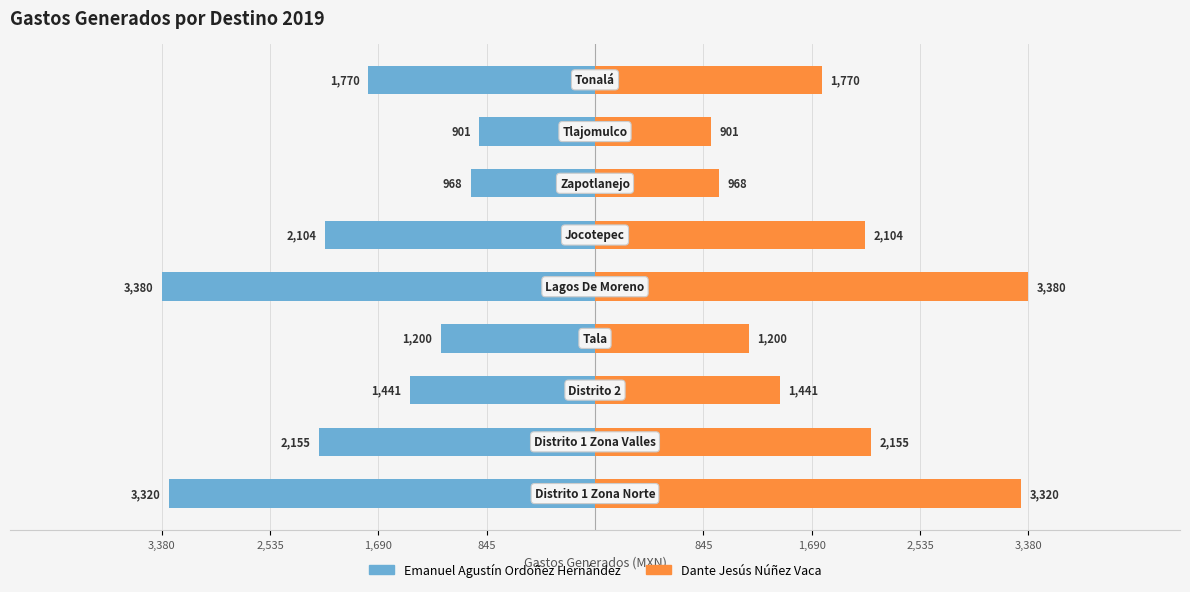

How many groups of bars are there?

9